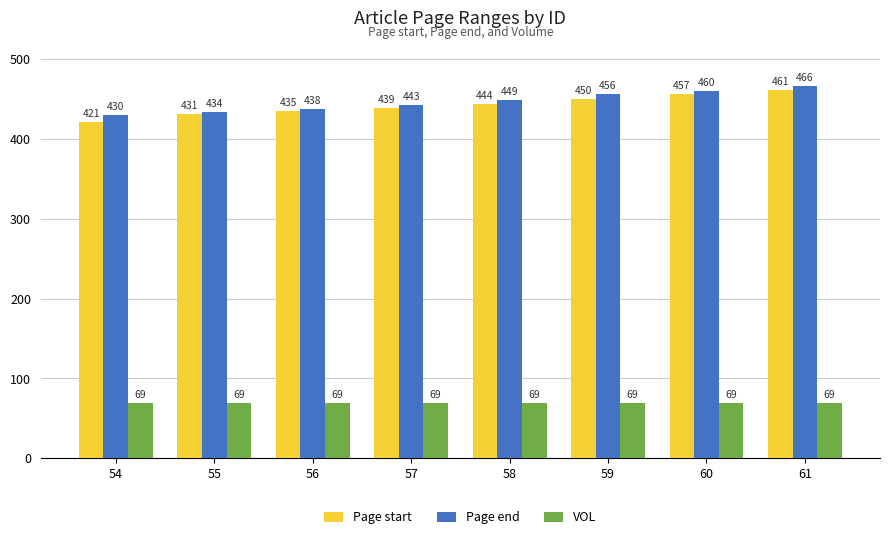

What is the spread (max minus min) of values at 58?

380